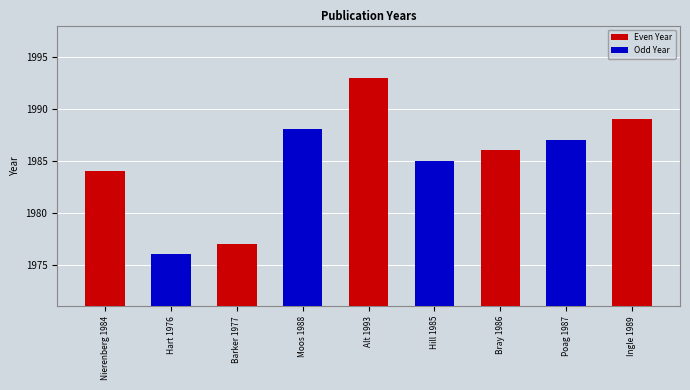

At which label does the data first exceed 1986?

Moos 1988